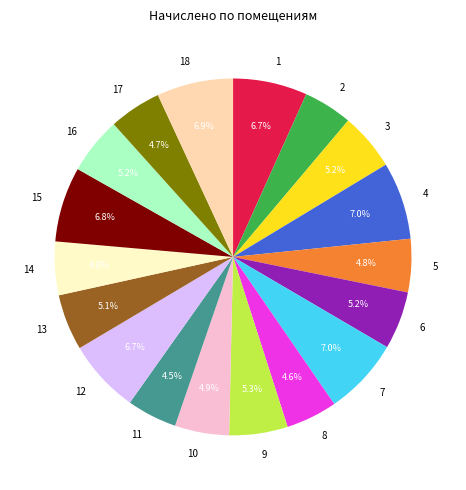

Is there any slice that represents more than half of the pie?

No